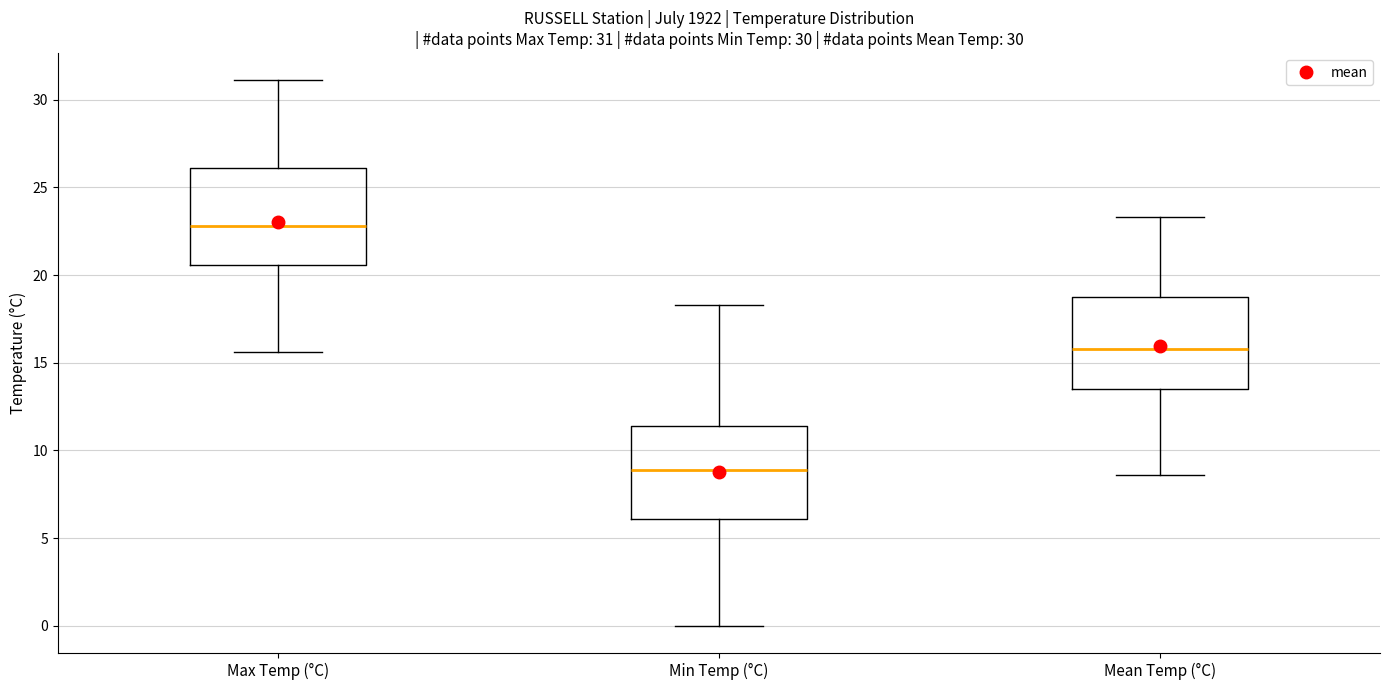

Which box's median line is the lowest?

Min Temp (°C)